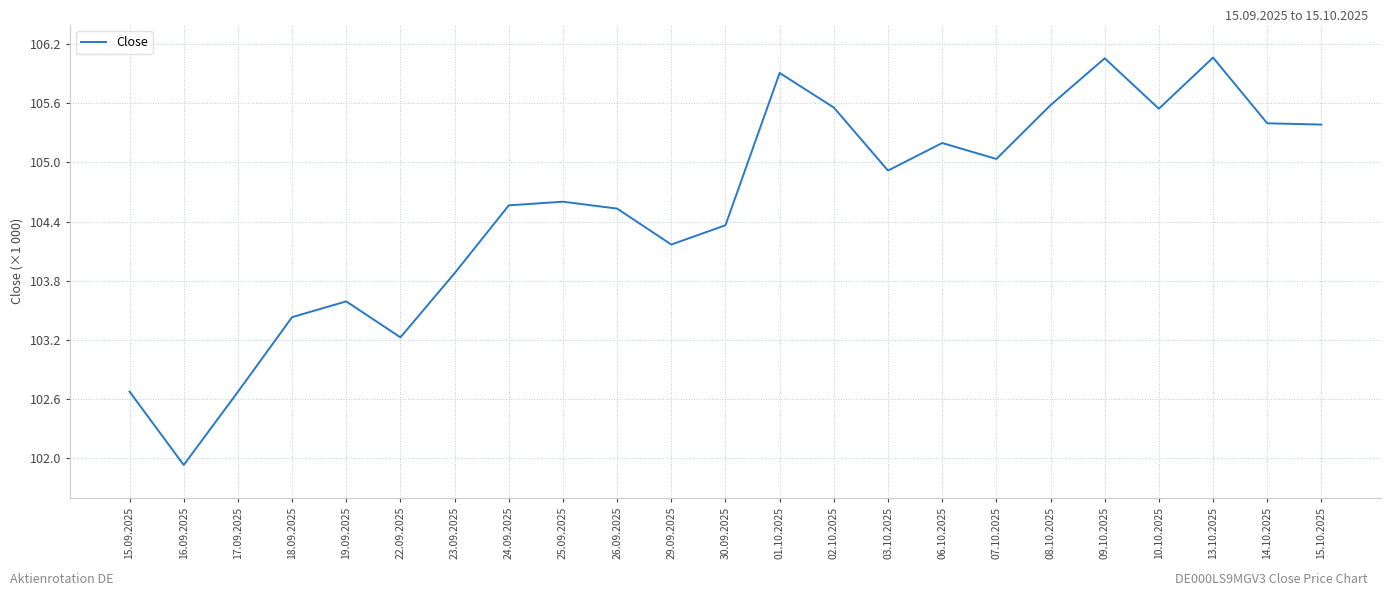

List the labels in order of value, smallest first.

16.09.2025, 17.09.2025, 15.09.2025, 22.09.2025, 18.09.2025, 19.09.2025, 23.09.2025, 29.09.2025, 30.09.2025, 26.09.2025, 24.09.2025, 25.09.2025, 03.10.2025, 07.10.2025, 06.10.2025, 15.10.2025, 14.10.2025, 10.10.2025, 02.10.2025, 08.10.2025, 01.10.2025, 09.10.2025, 13.10.2025